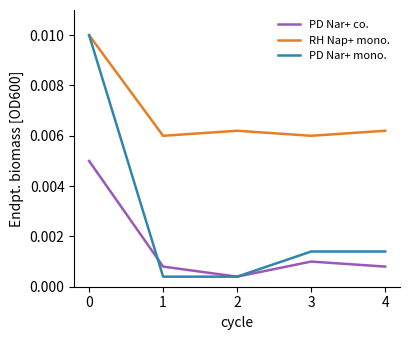

Count the number of categories in the chart.

5